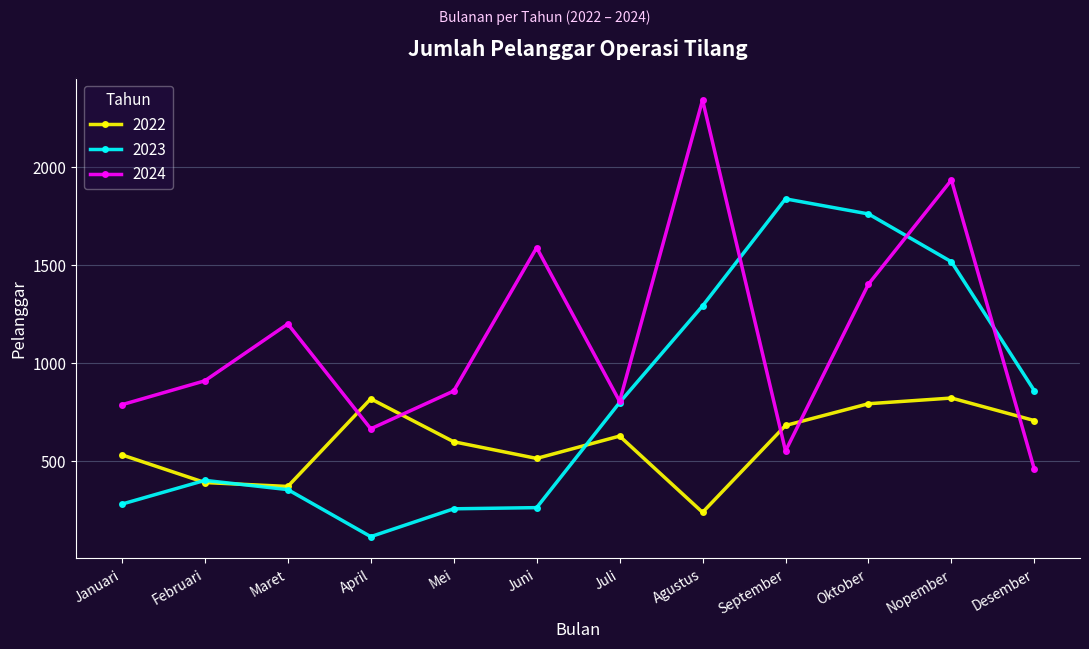

List the series in order of their overall mean, highest first.

2024, 2023, 2022